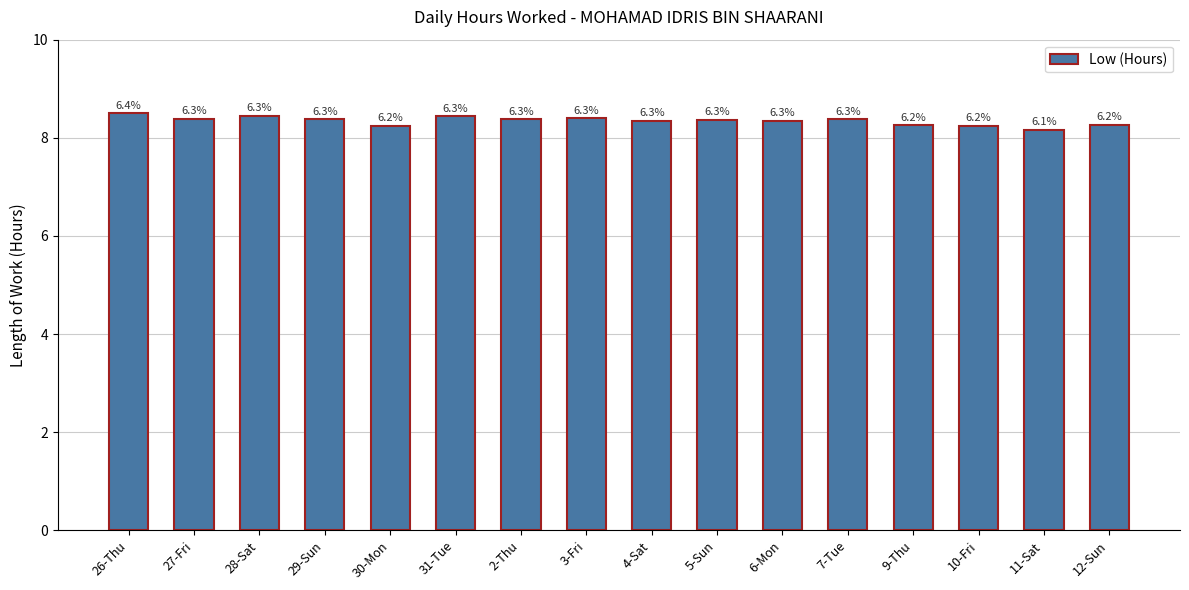

What position from the left is 28-Sat?

3